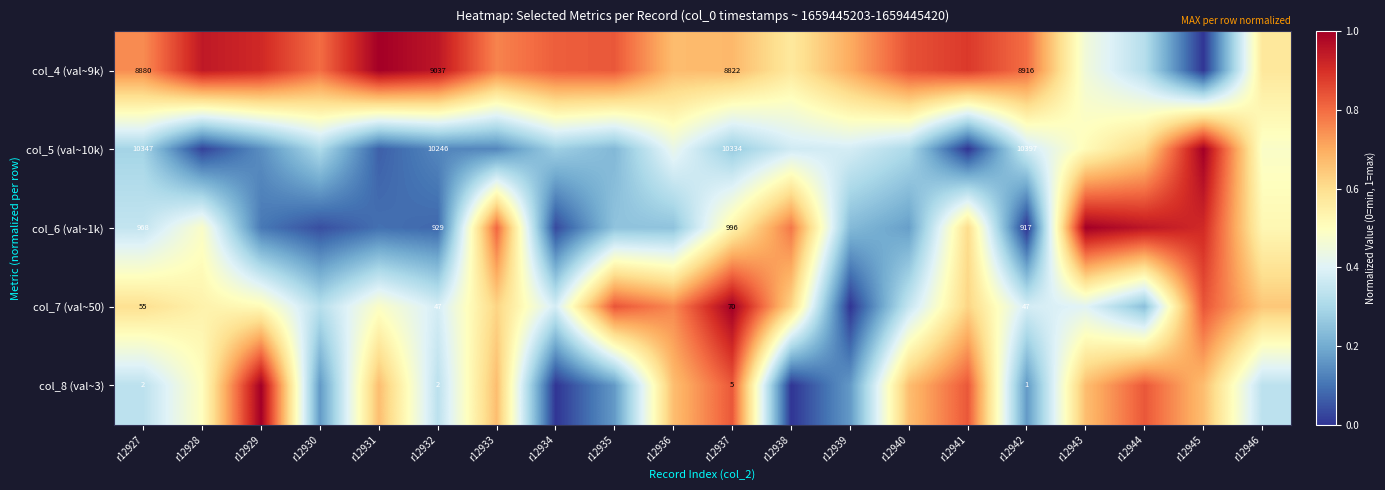

Read the col_4 (val~9k) value at r12934.

0.8